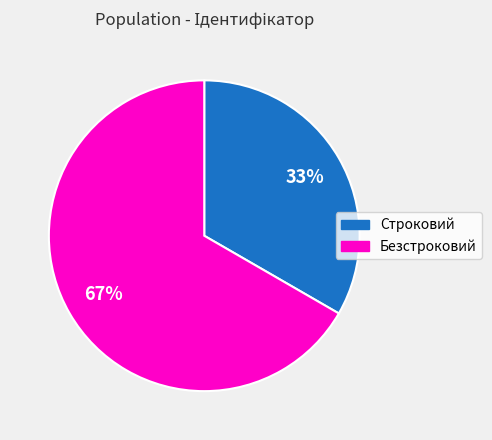

To the nearest percent, what is the average slice percentage?

50%